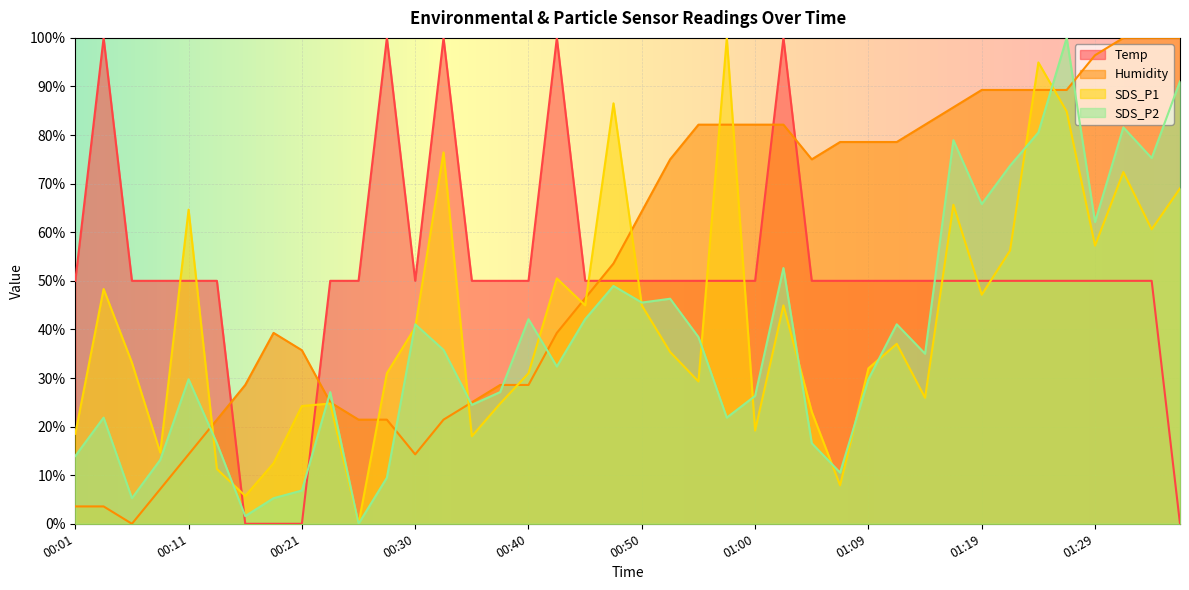

True or false: Humidity has a value of 50.2 at 01:36.

False